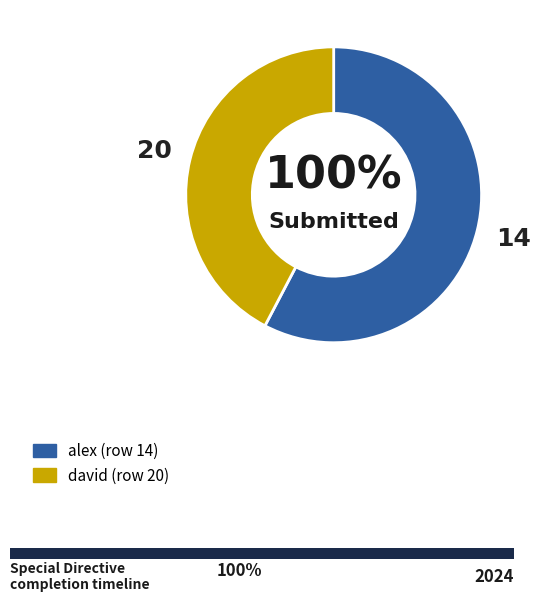

How many slices are in this pie chart?

2